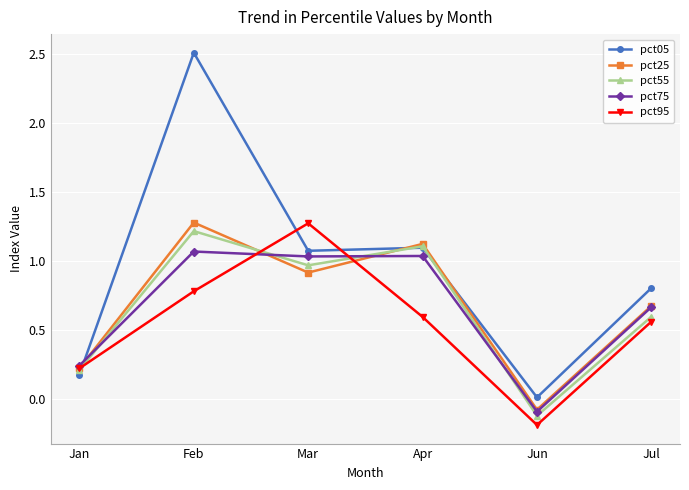

Rank the series at Mar from highest to lowest value.

pct95, pct05, pct75, pct55, pct25